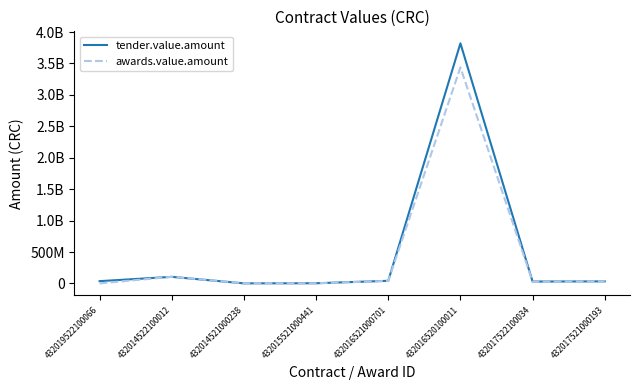

Which series has the largest range (max minus min)?

tender.value.amount